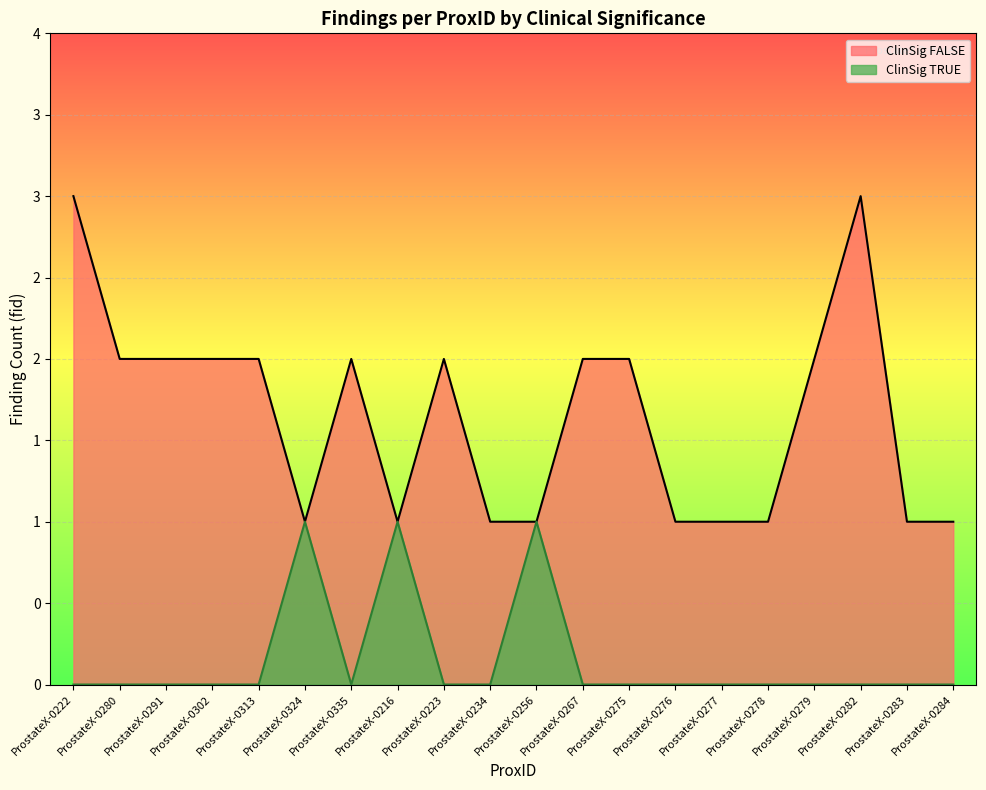

At which category does ClinSig FALSE reach its first local valley?

ProstateX-0324